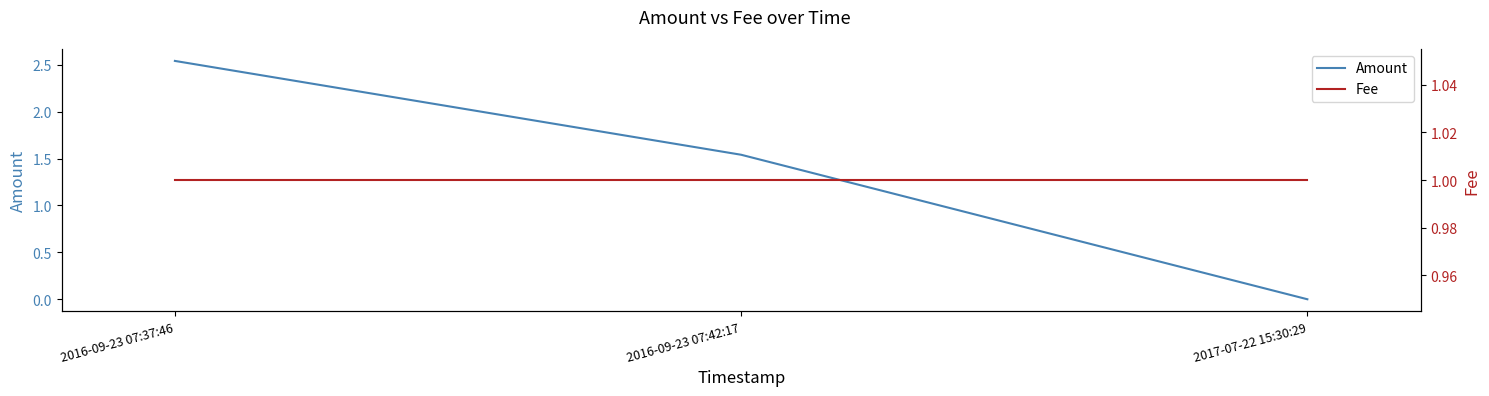

How many lines are shown in the chart?

2